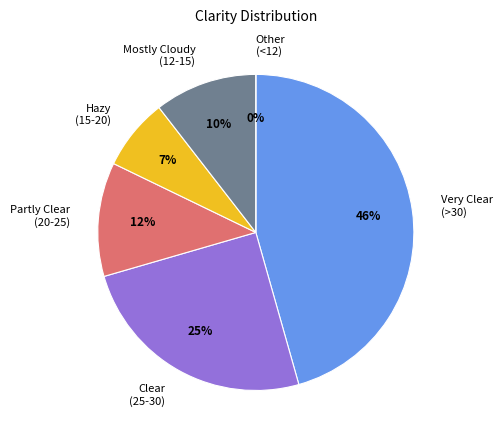

Does 112 represent more than half of the total?

No